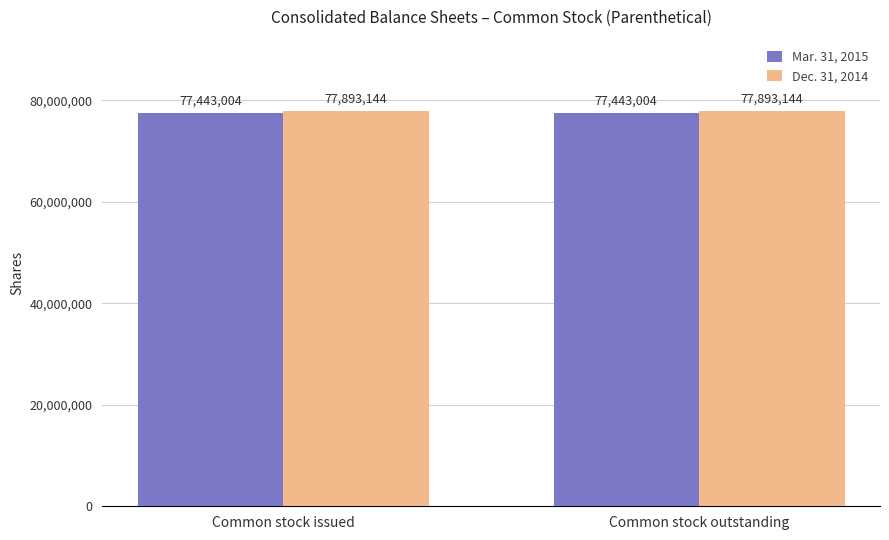

What is the greatest value displayed?

77893144